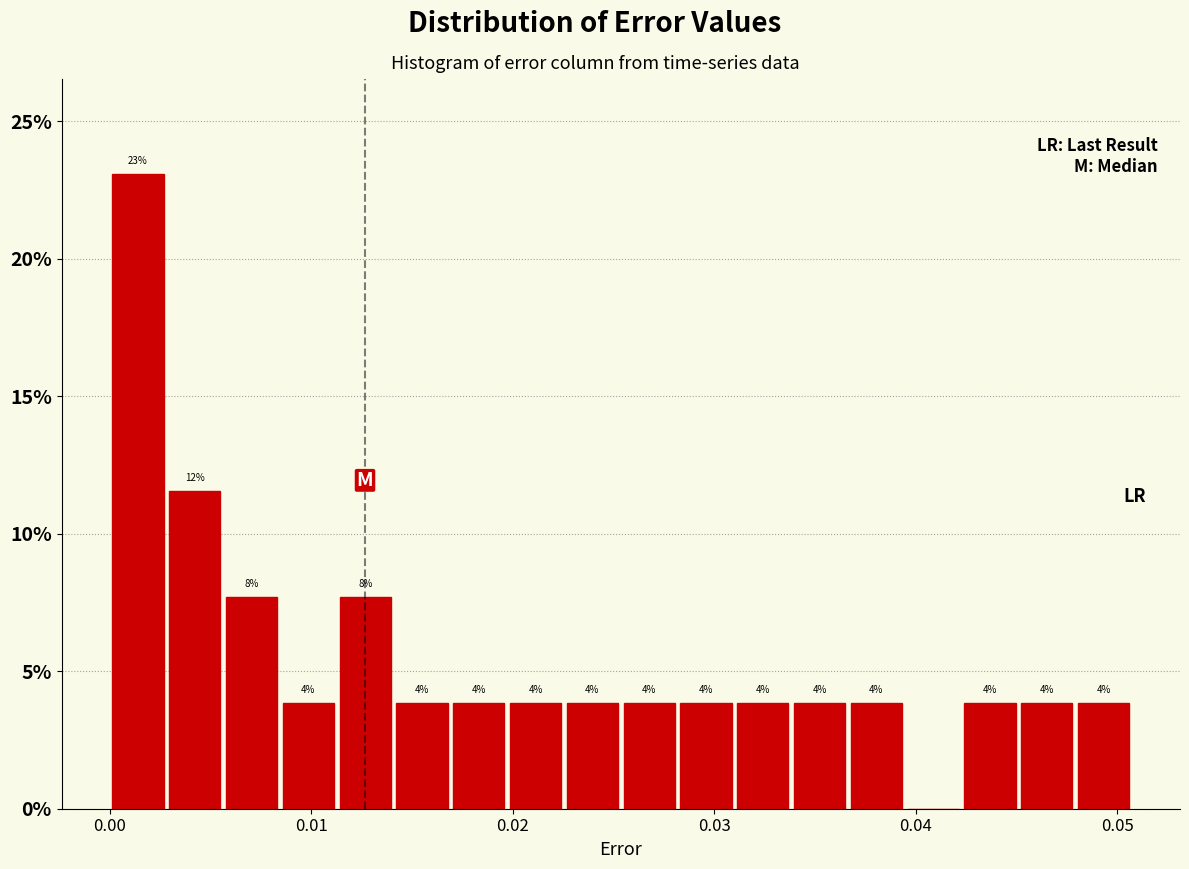

Read against the x-axis, roughly where is the centre of the tallest bar?

0.001